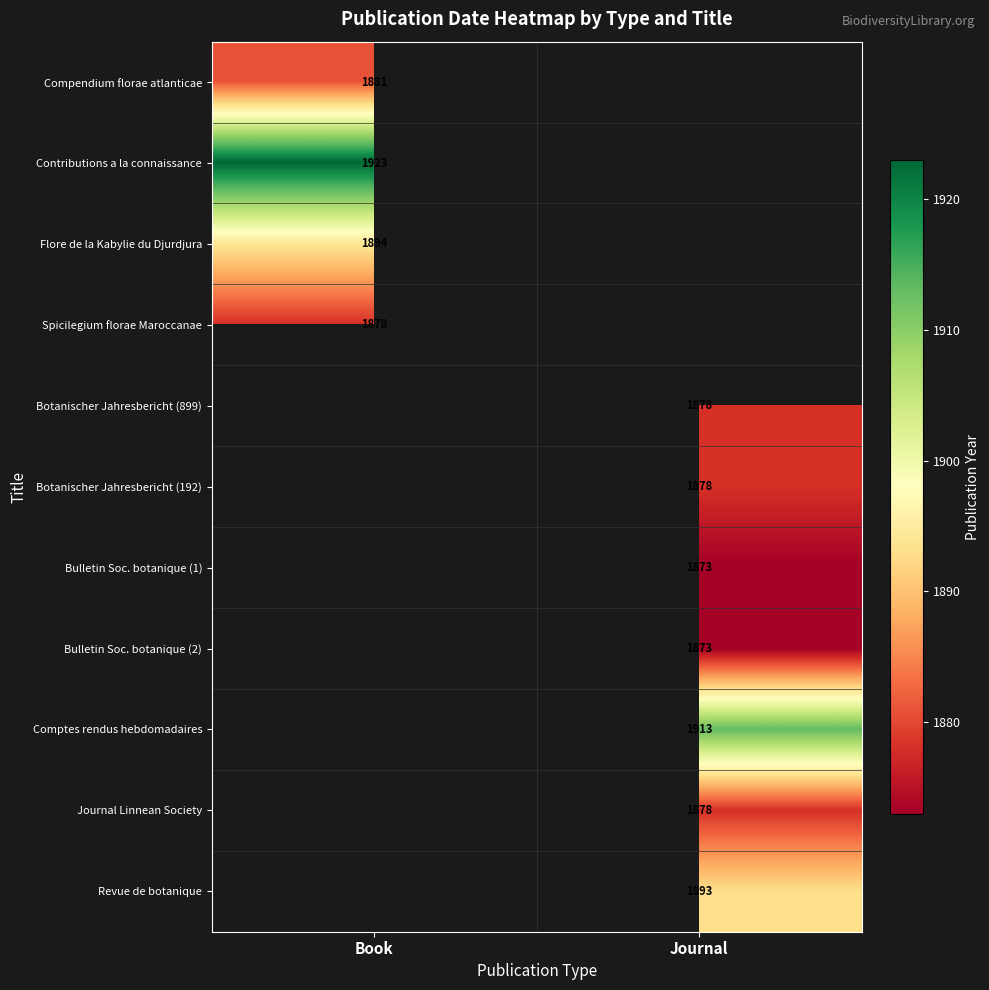

The Botanischer Jahresbericht (899) series shows 1284 at Journal. True or false?

False